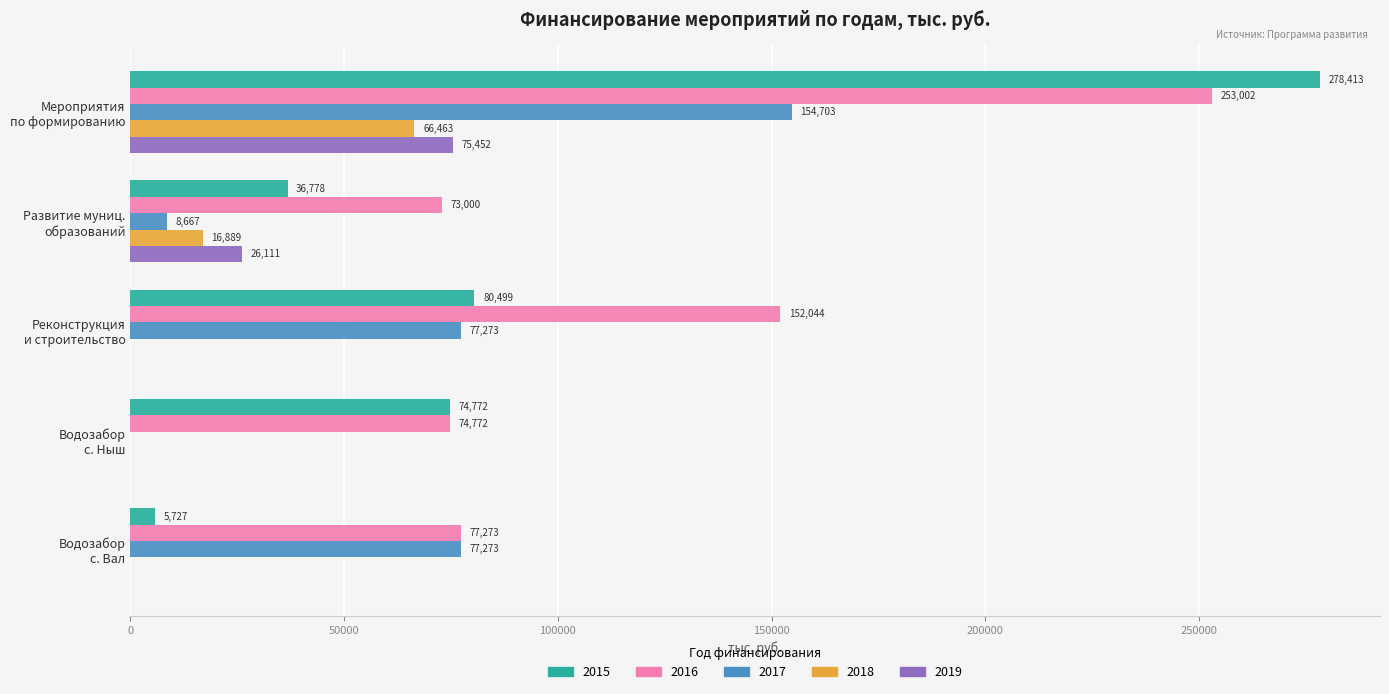

What is the greatest value displayed?

278412.7